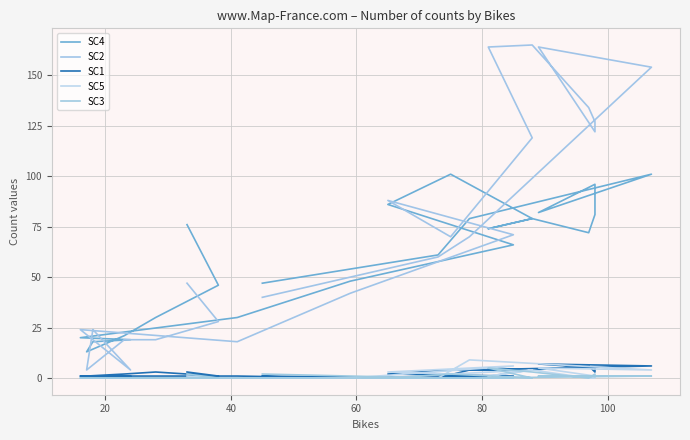

How many data points in SC3 are above 0?

9